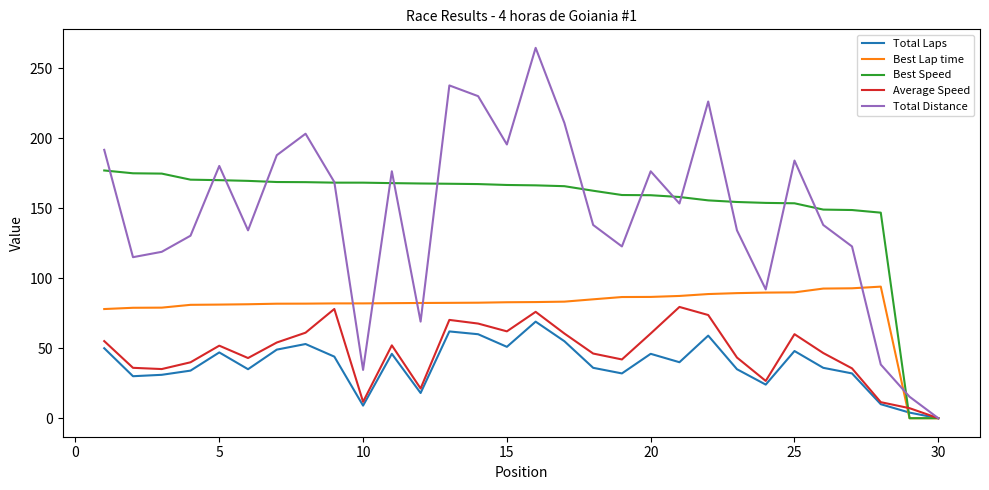

Which series has the widest spread of values?

Total Distance